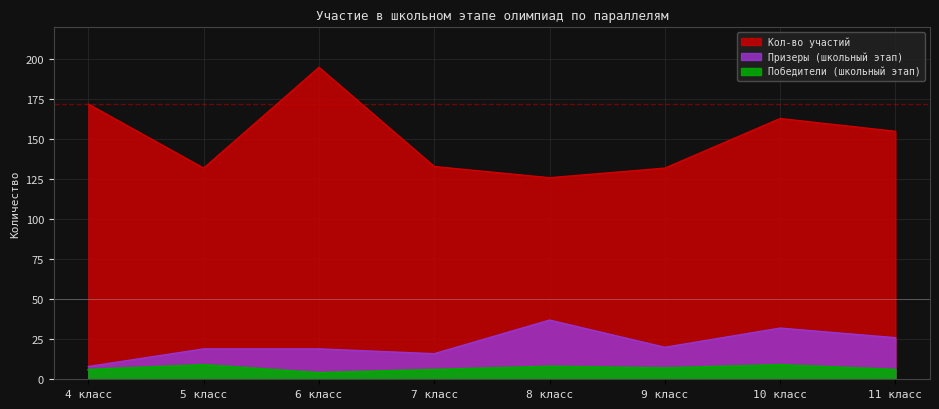

List the series in order of their peak value, lowest first.

Победители (школьный этап), Призеры (школьный этап), Кол-во участий